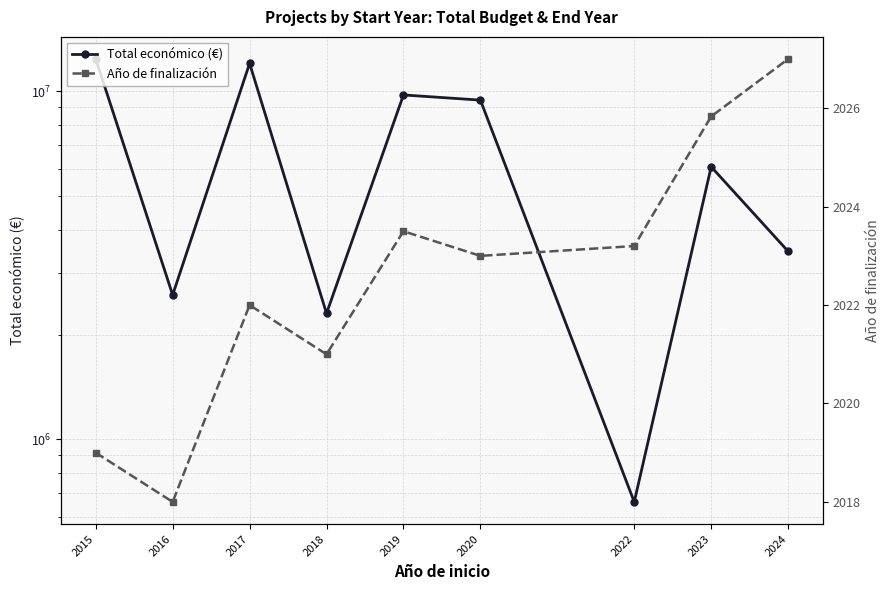

Between 2017 and 2019, which is larger?

2017